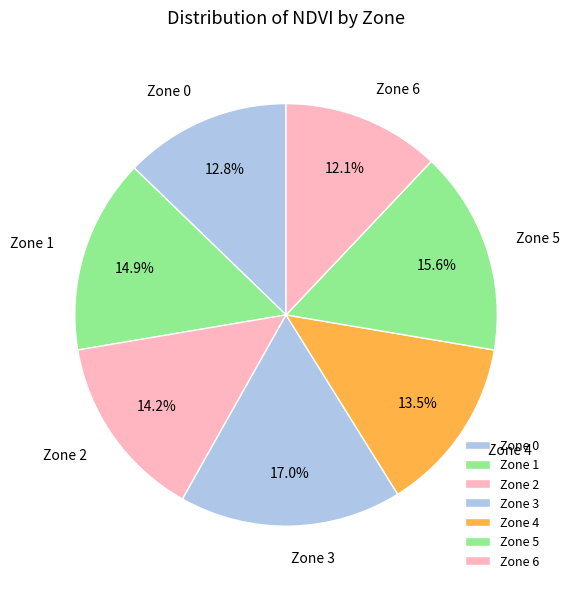

What is the total percentage of Zone 5 and Zone 3?

32.6%